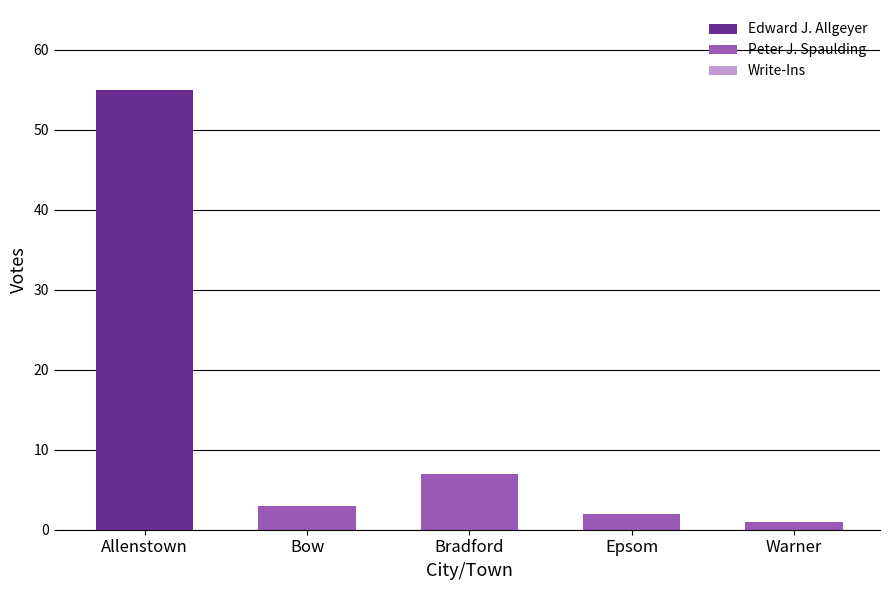

What is the maximum value for Edward J. Allgeyer?

55